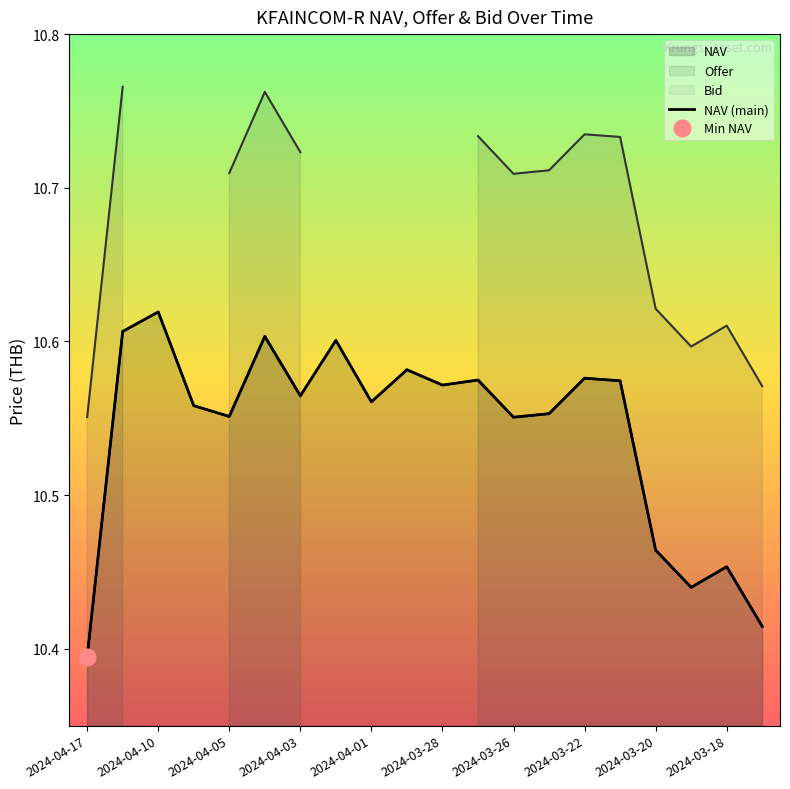

Does the chart have visible grid lines?

No